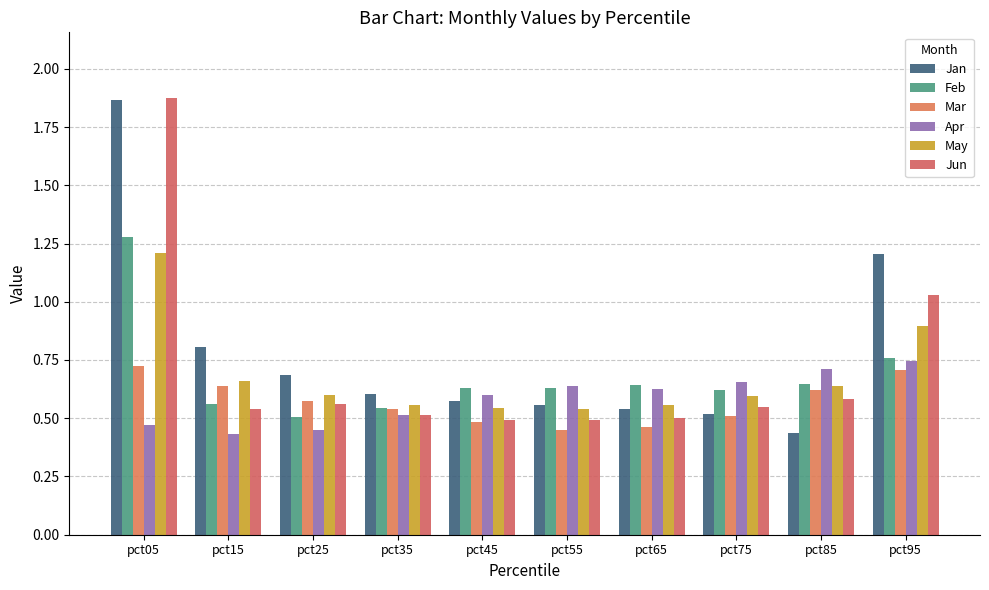

Reading right to left, what are all the values shown in this chart?

Jan: 1.2	0.4	0.5	0.5	0.6	0.6	0.6	0.7	0.8	1.9
Feb: 0.8	0.6	0.6	0.6	0.6	0.6	0.5	0.5	0.6	1.3
Mar: 0.7	0.6	0.5	0.5	0.5	0.5	0.5	0.6	0.6	0.7
Apr: 0.7	0.7	0.7	0.6	0.6	0.6	0.5	0.4	0.4	0.5
May: 0.9	0.6	0.6	0.6	0.5	0.5	0.6	0.6	0.7	1.2
Jun: 1.0	0.6	0.5	0.5	0.5	0.5	0.5	0.6	0.5	1.9